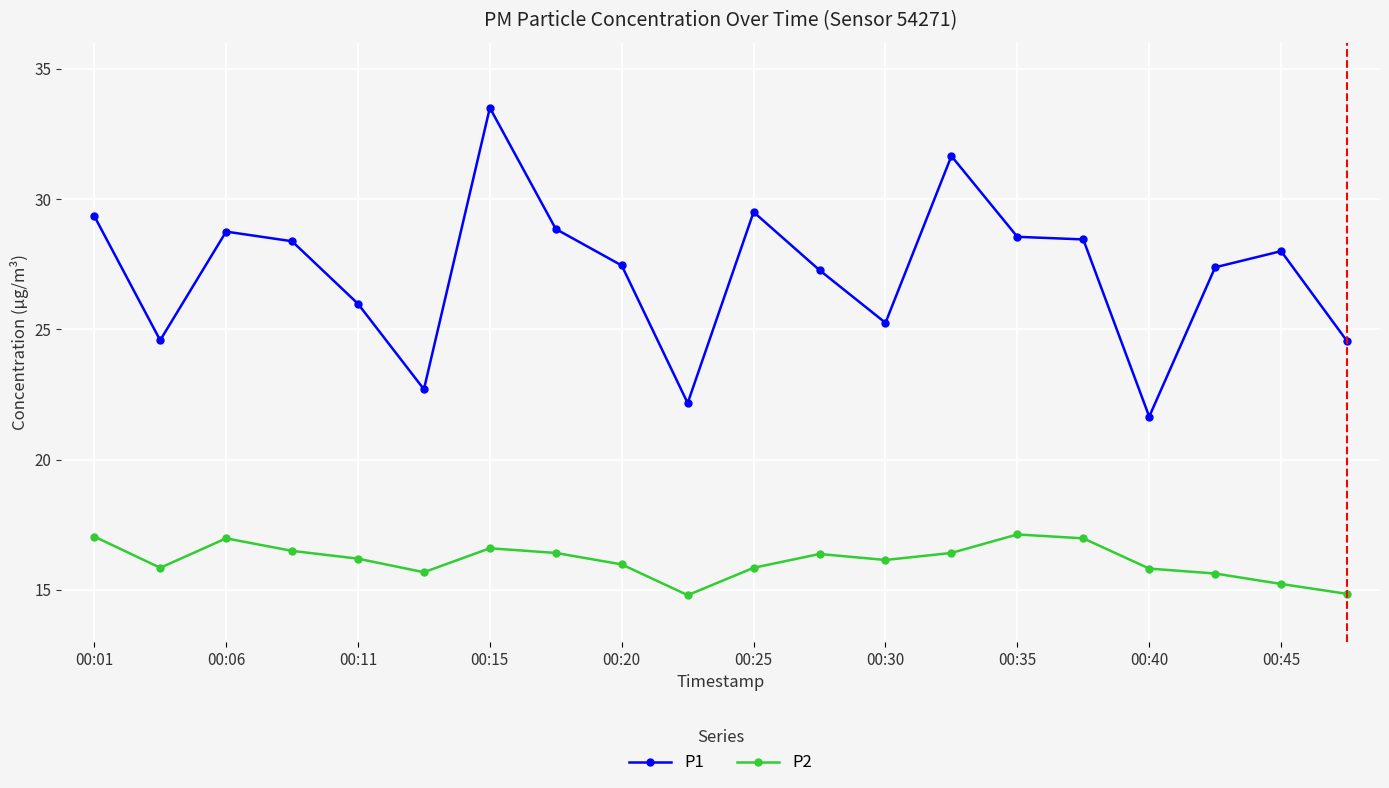

Which series has the widest spread of values?

P1